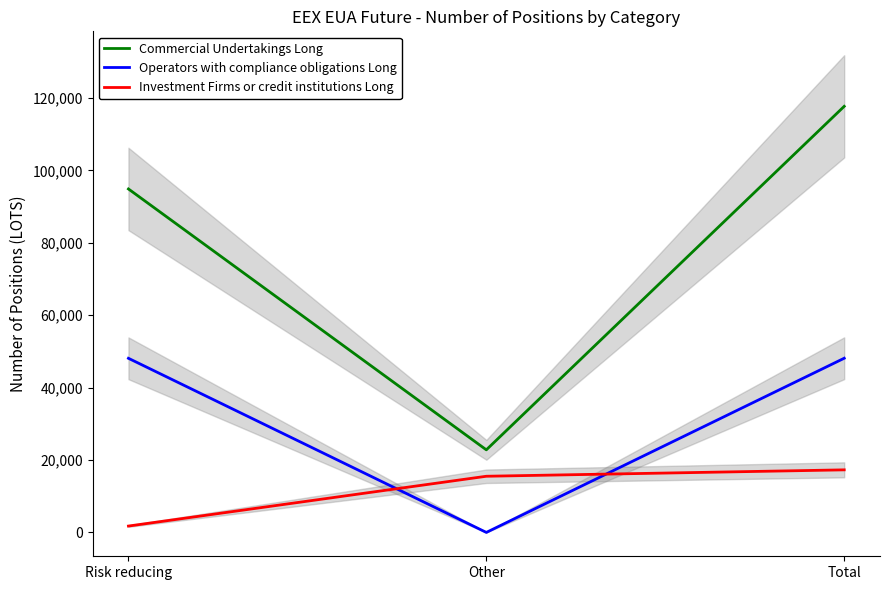

How many values in the Investment Firms or credit institutions Long series exceed 15524?

1